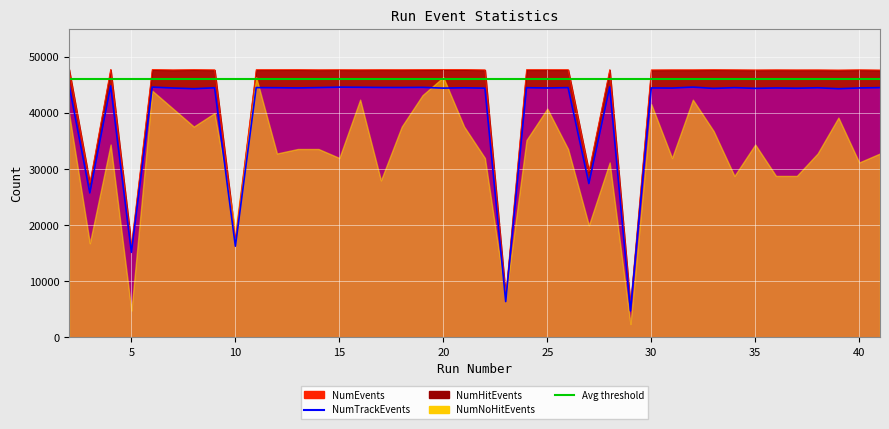

Count the number of categories in the chart.

40